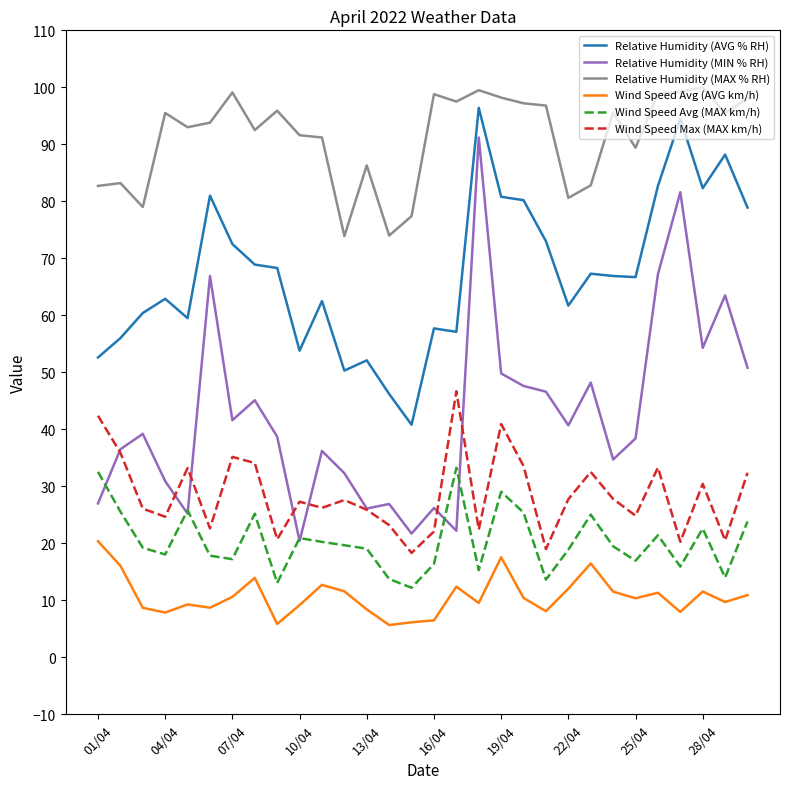

What is the minimum value for Wind Speed Avg (MAX km/h)?

12.2